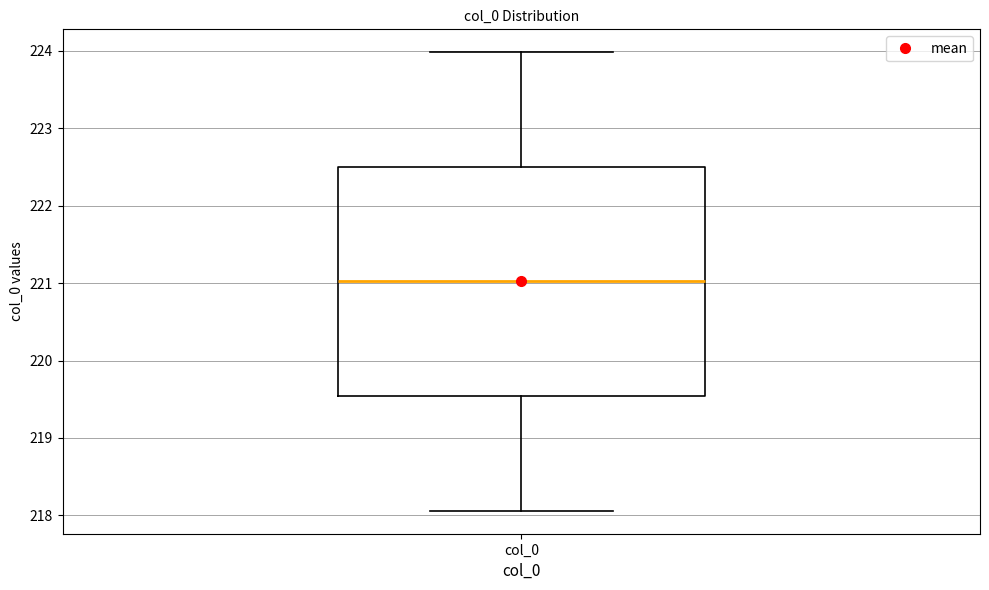

Where is the lower edge of the box for col_0 on the y-axis? The values are not printed on the chart, so give them approximately, as read against the axis.

219.5